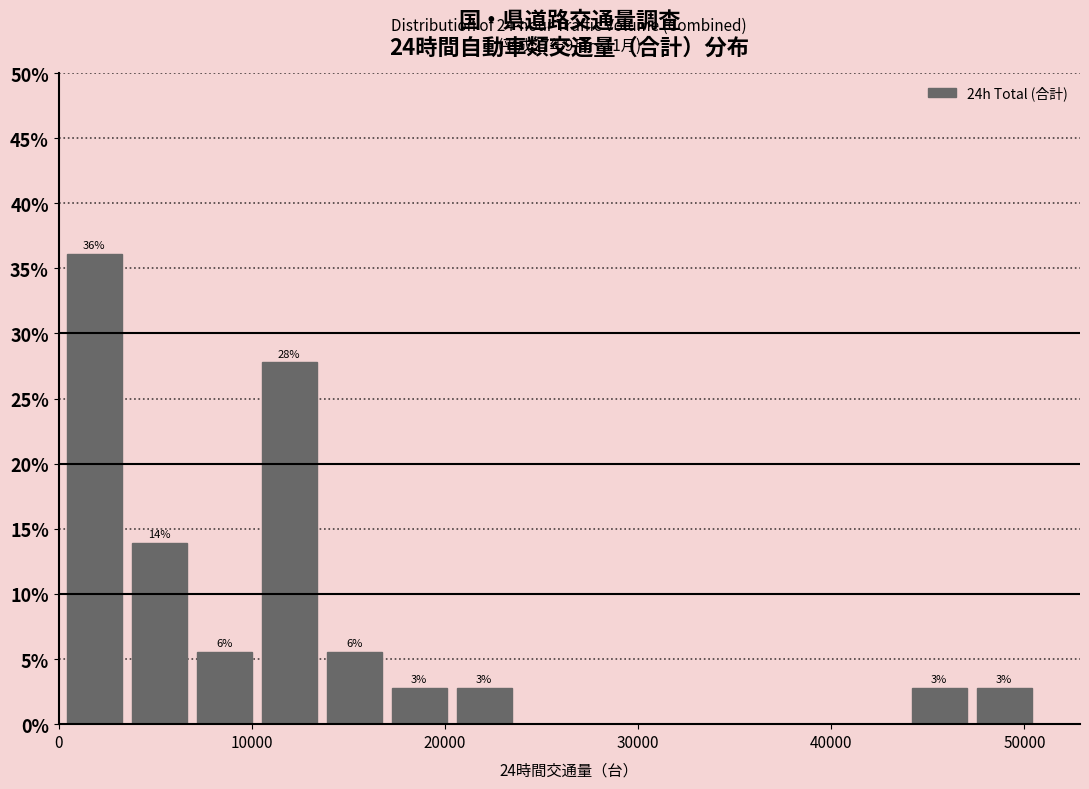

Around what value on the x-axis is the tallest bar? Give the approximate position of its centre, as read against the axis.

2000